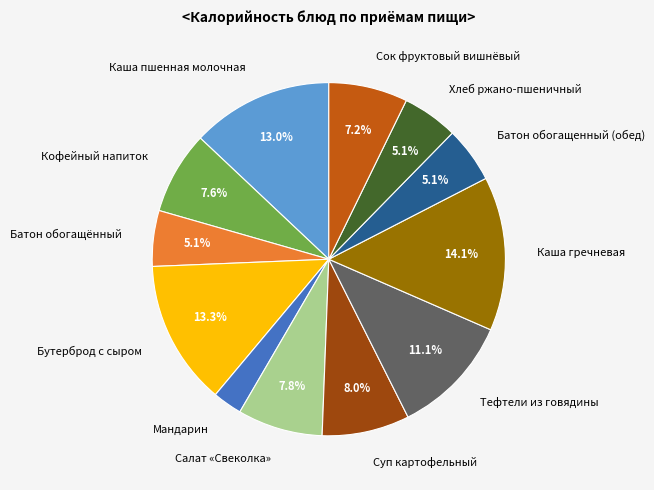

What is the largest slice in the pie chart?

Каша гречневая